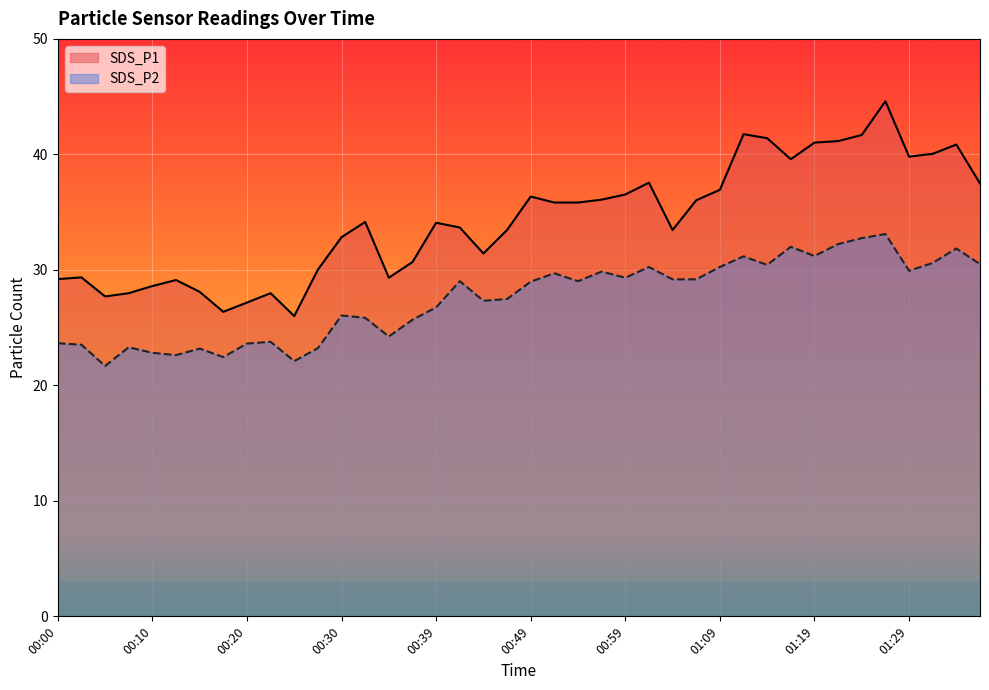

At which label does SDS_P2 first exceed 29?

00:42